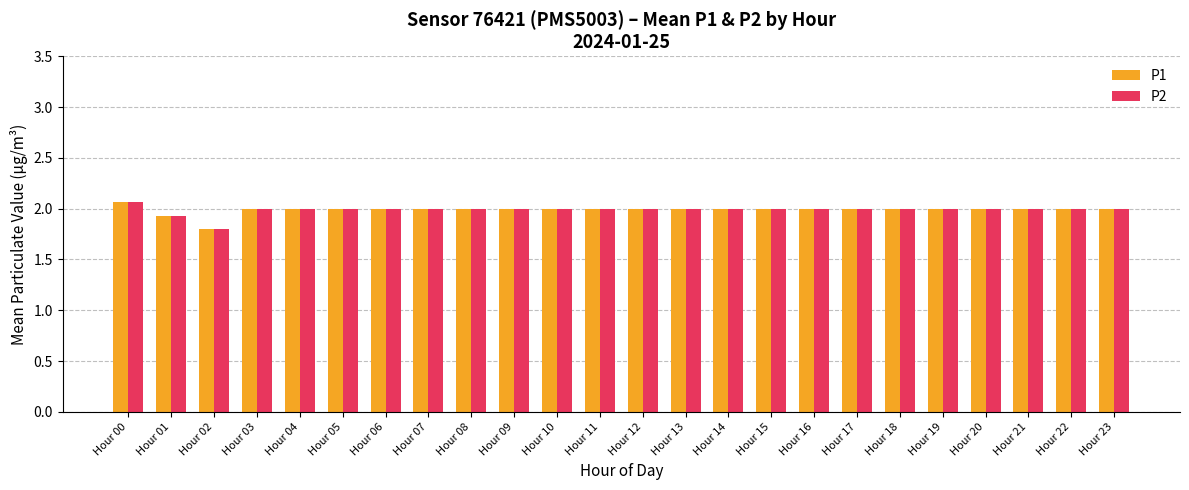

What is the sum of all P1 values?

47.8